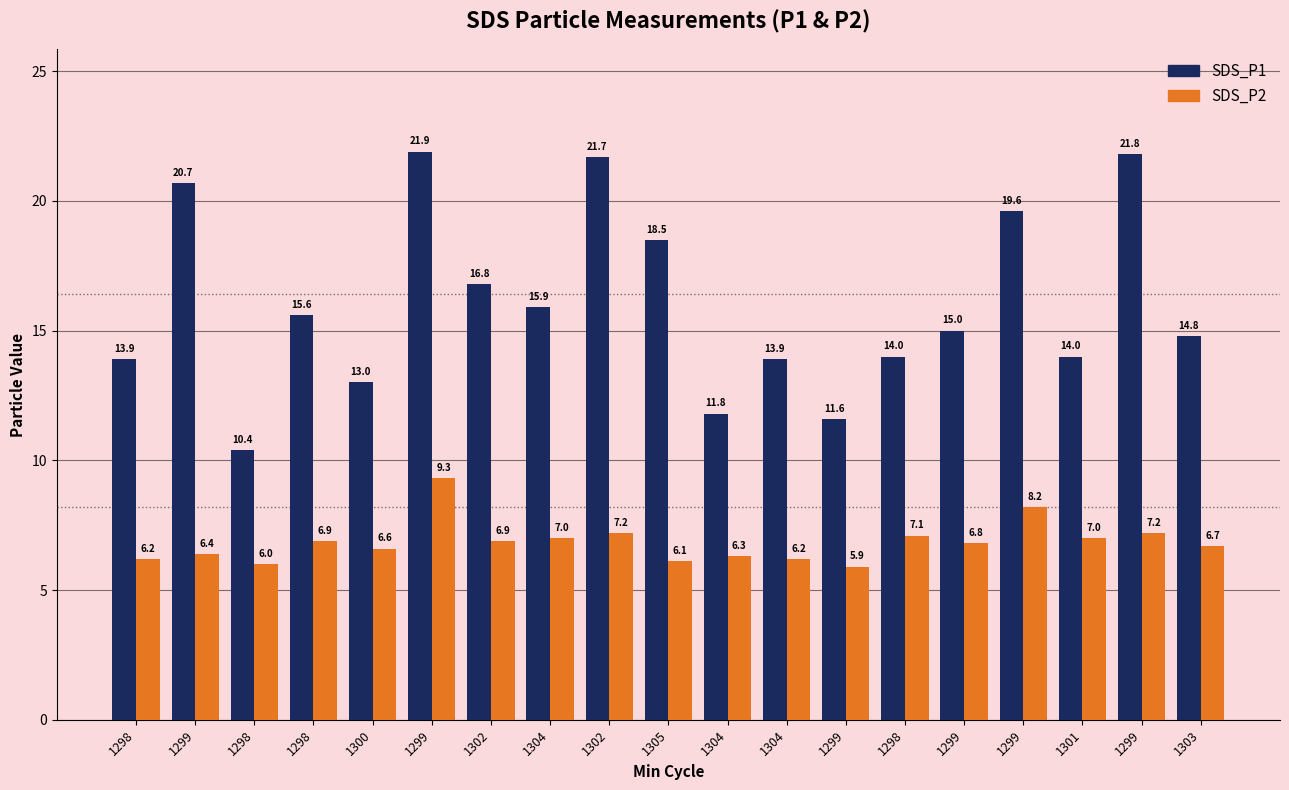

List the labels in order of SDS_P2 value, smallest first.

1299, 1298, 1305, 1298, 1304, 1304, 1299, 1300, 1303, 1299, 1298, 1302, 1304, 1301, 1298, 1302, 1299, 1299, 1299